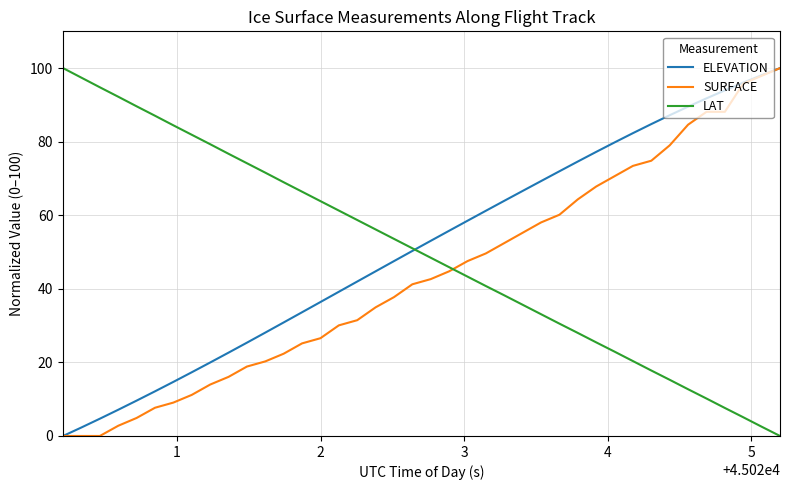

Is this an area chart (filled region under the line)?

No